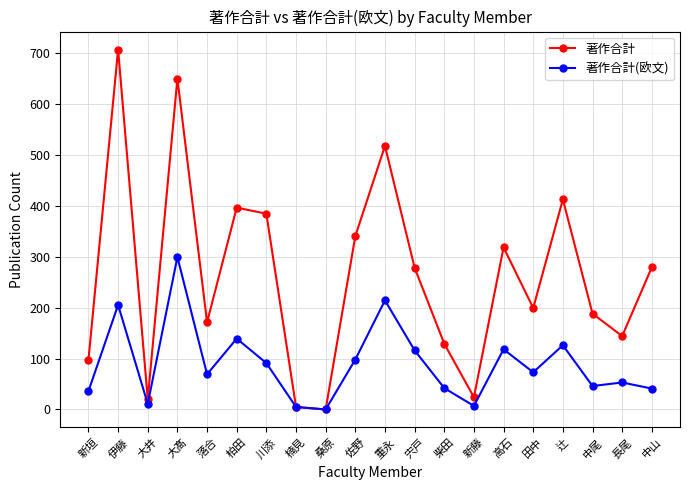

List the series in order of their overall mean, lowest first.

著作合計(欧文), 著作合計